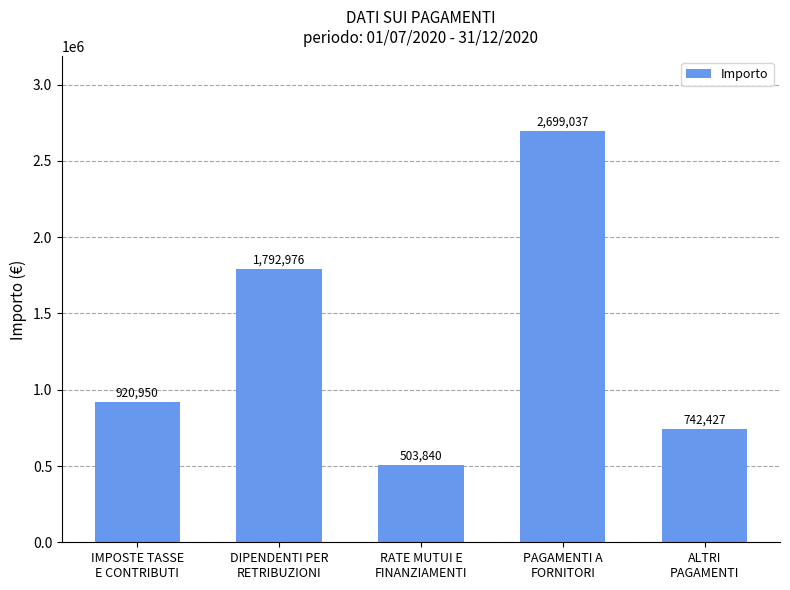

What is the smallest value displayed?

503839.8